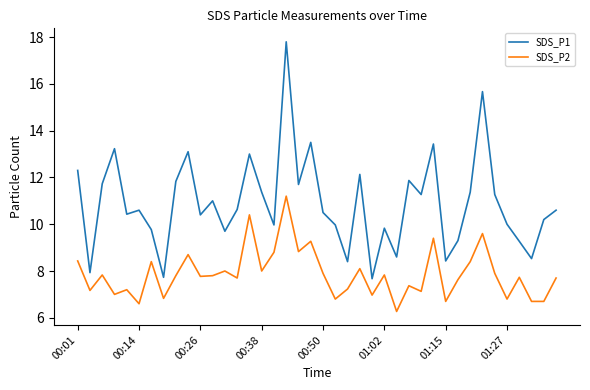

Which series has the largest total across all categories?

SDS_P1